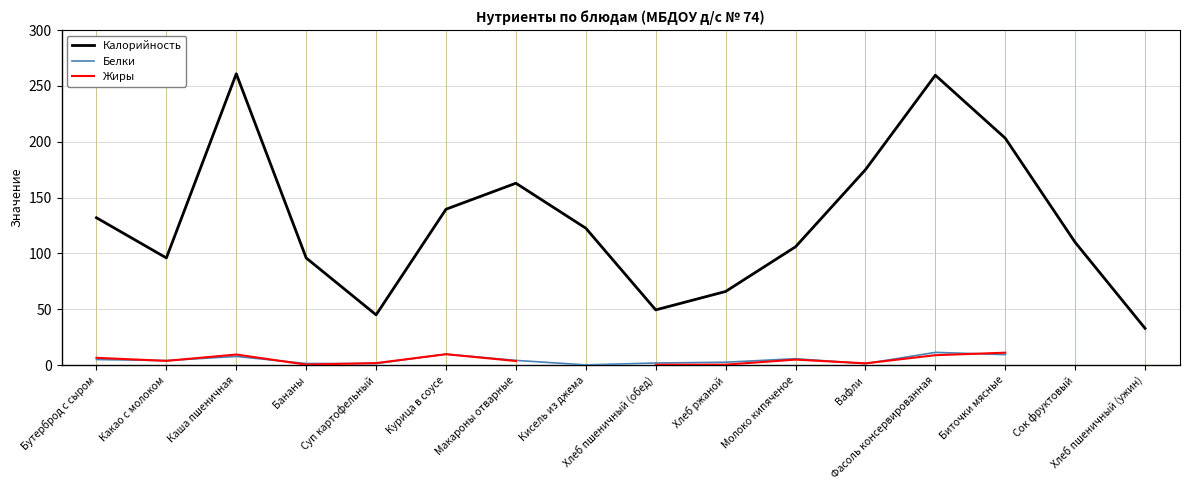

At which category is the sum across all series the highest?

Фасоль консервированная